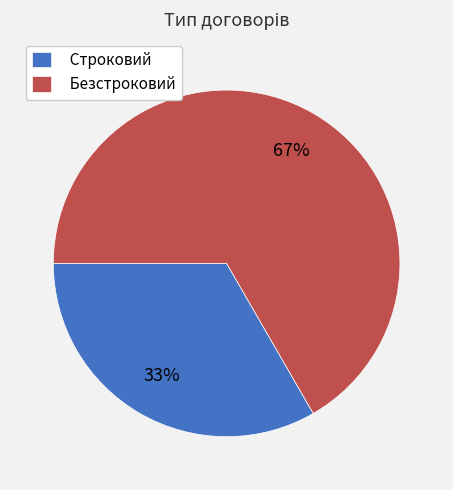

Rank the categories by value from highest to lowest.

Безстроковий, Строковий